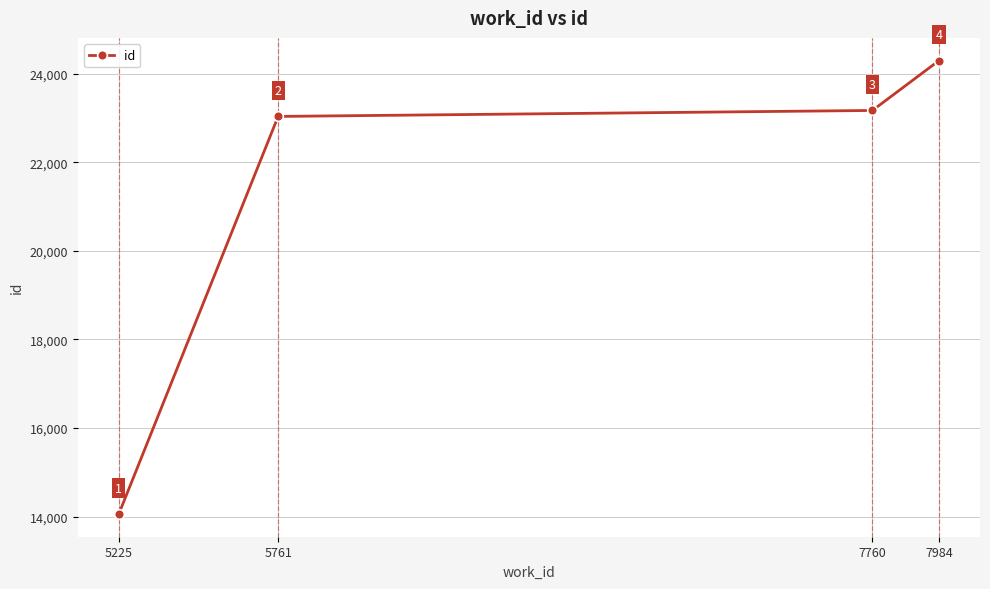

True or false: the data shows 11676 at 7760.

False